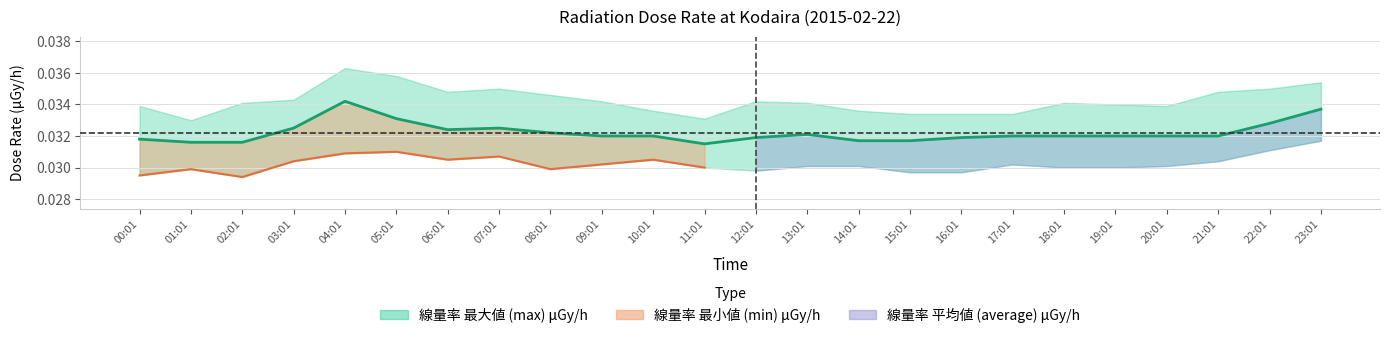

Is it true that the value at 07:01 is 0.0?

True